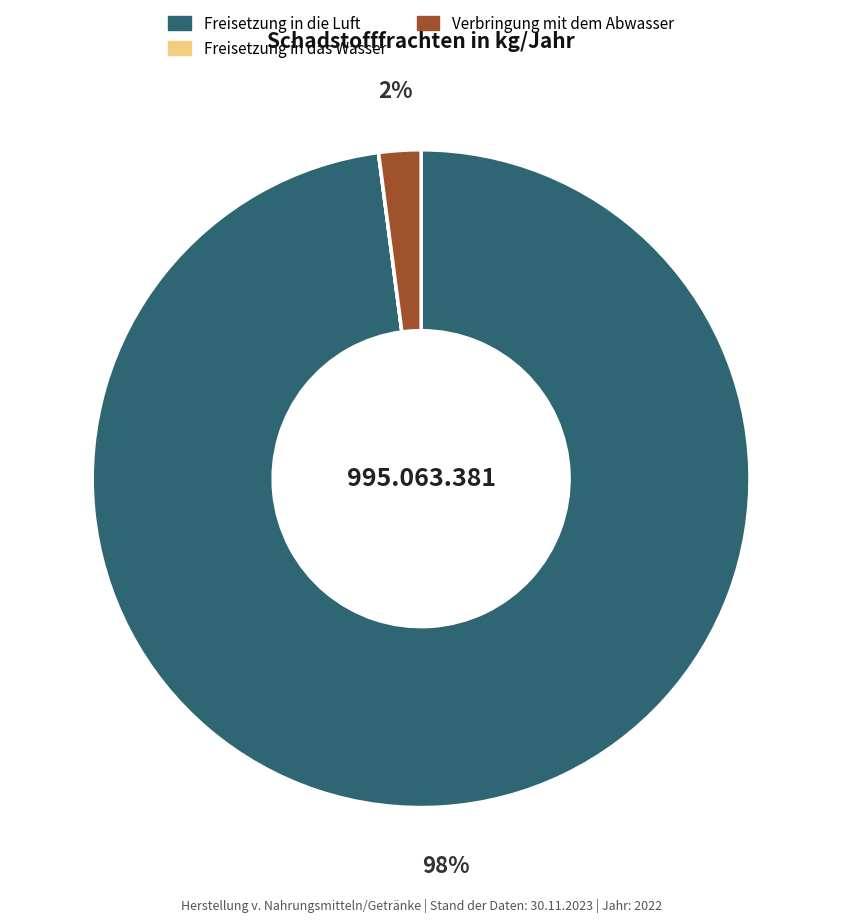

True or false: Freisetzung in die Luft accounts for 89% of the total.

False